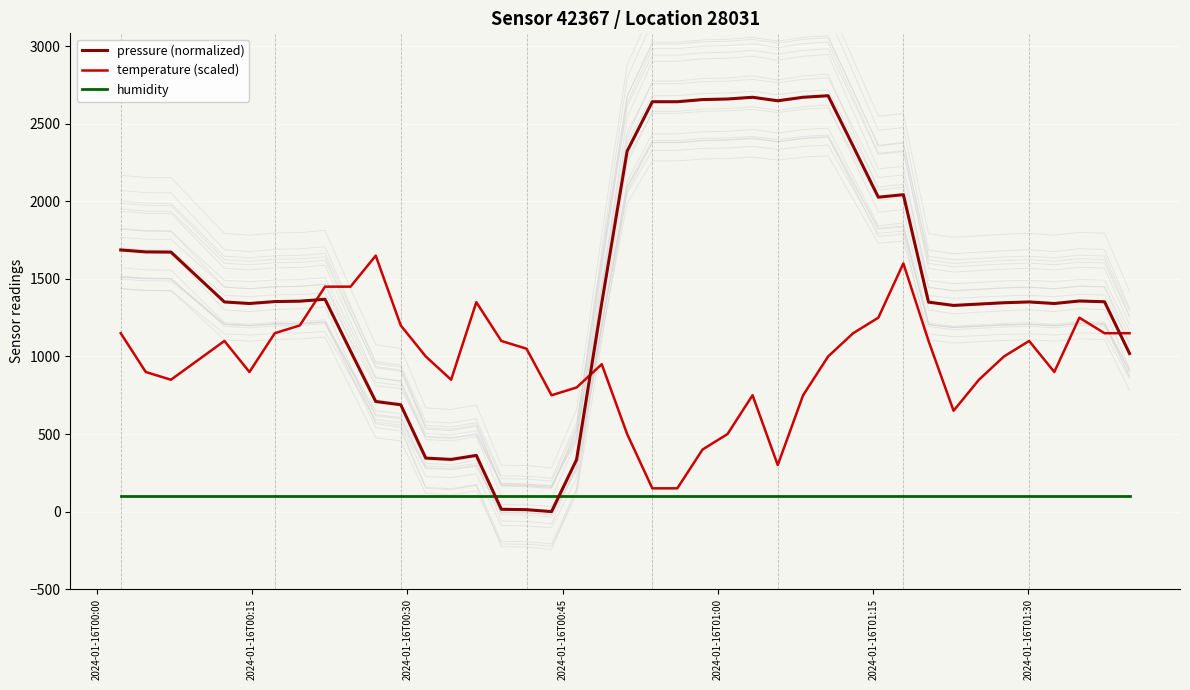

What is the average value of the humidity series?

100.0